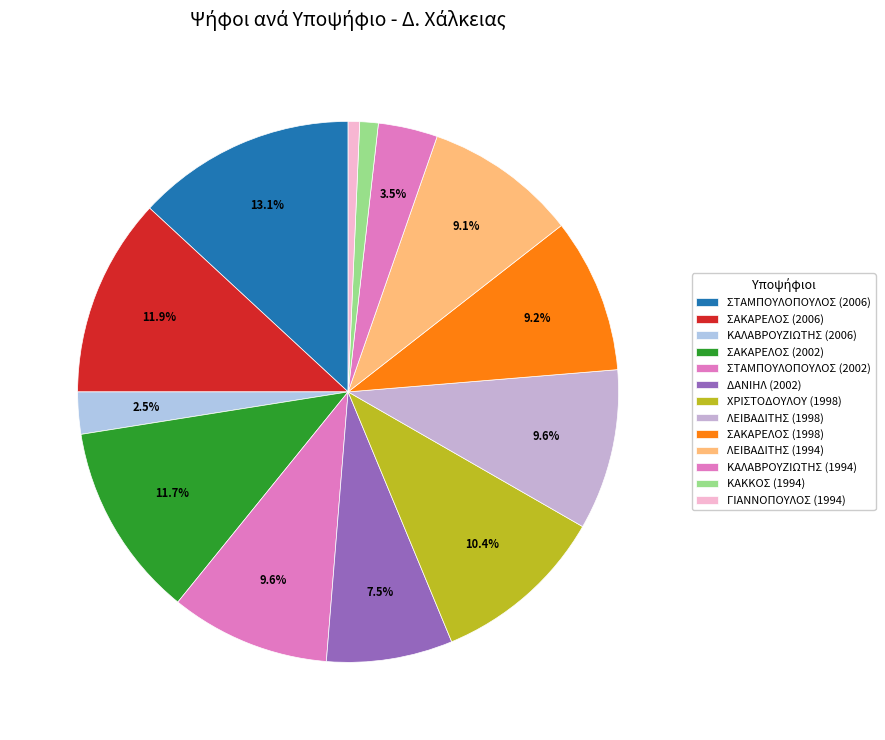

Which category has the smallest portion of the pie?

ΓΙΑΝΝΟΠΟΥΛΟΣ (1994)